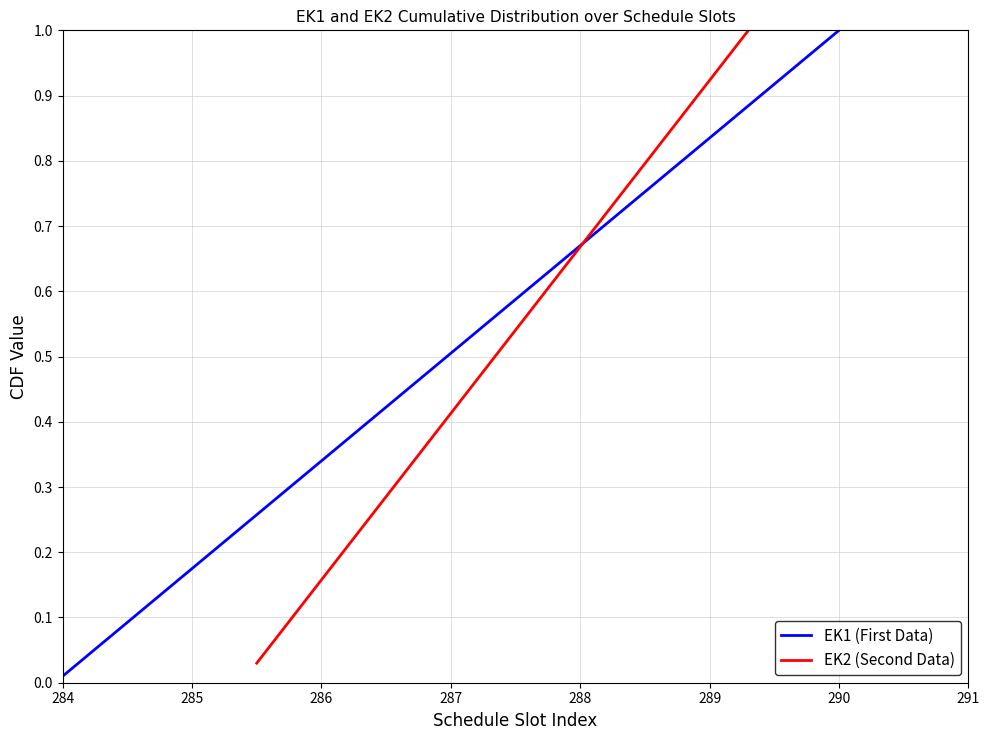

Is it true that EK1 (First Data) equals 1.8 at 290?

False